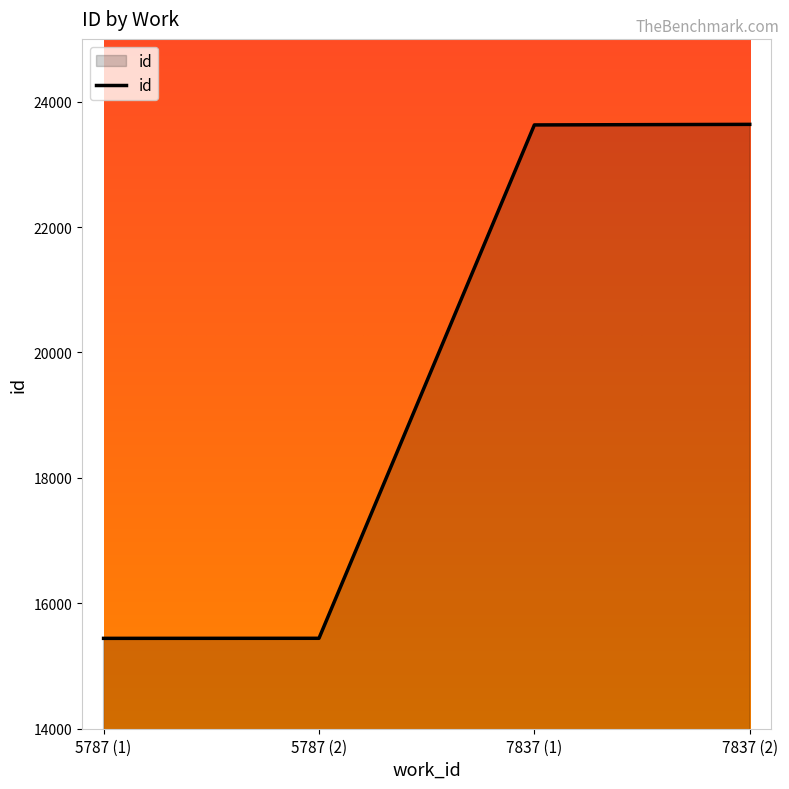

What is the maximum value shown in the chart?

23637